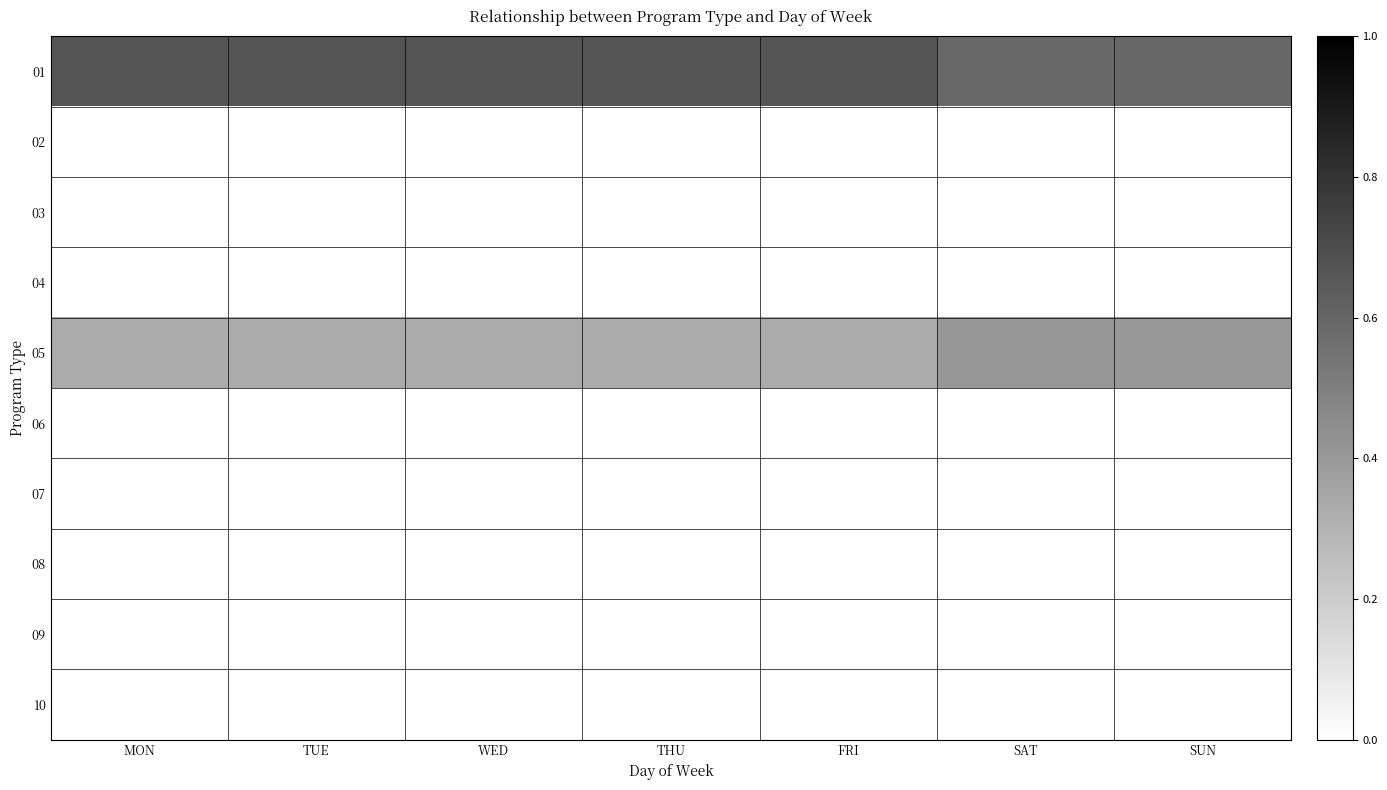

Which series has the largest range (max minus min)?

05